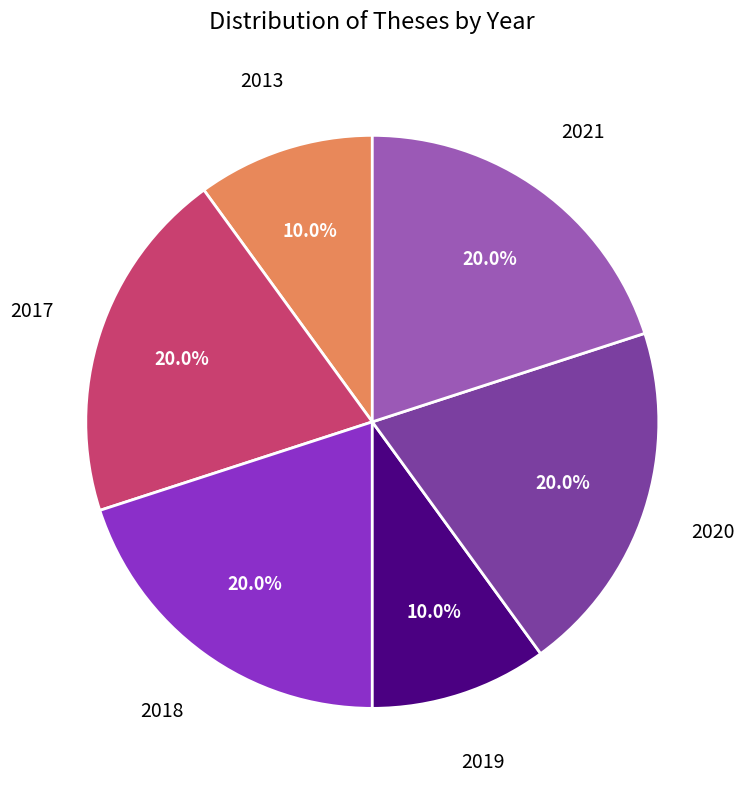

How many slices are in this pie chart?

6